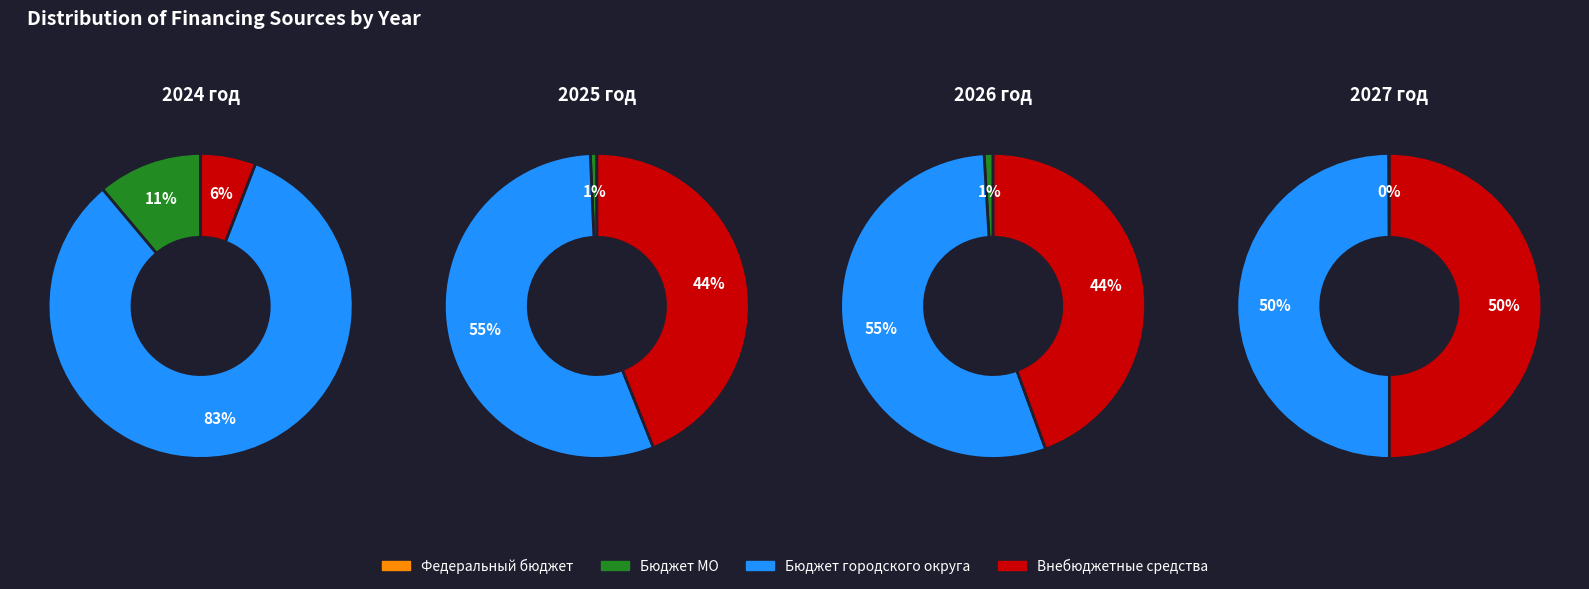

Count the number of slices in the pie.

4